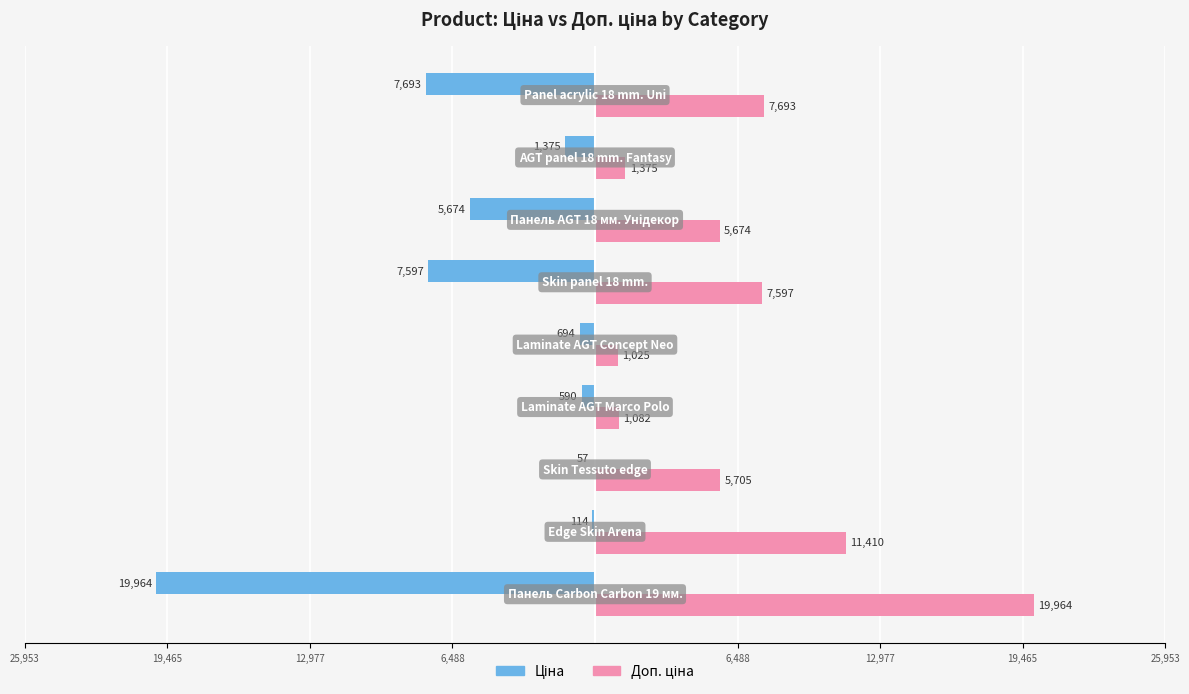

What are all the series names shown in the legend?

Ціна, Доп. ціна